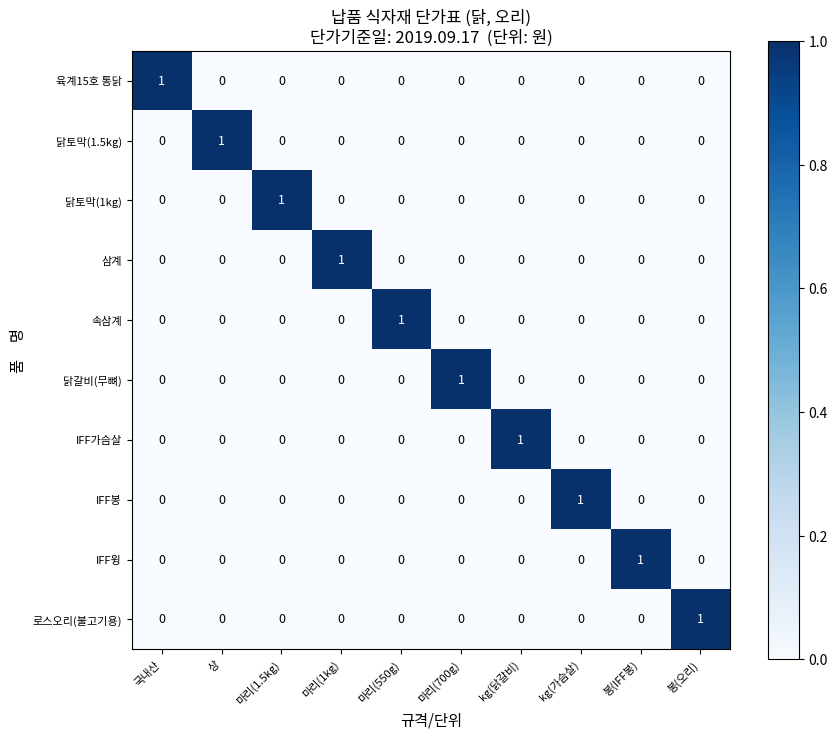

Which category has the highest value in the 삼계 series?

마리(1kg)